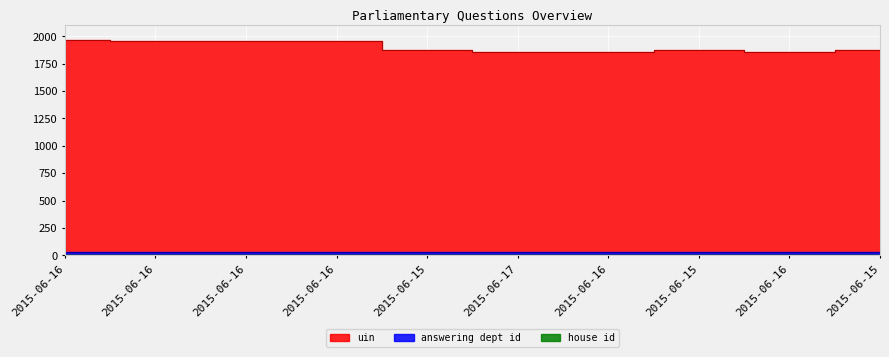

At which category is the sum across all series the highest?

2015-06-16